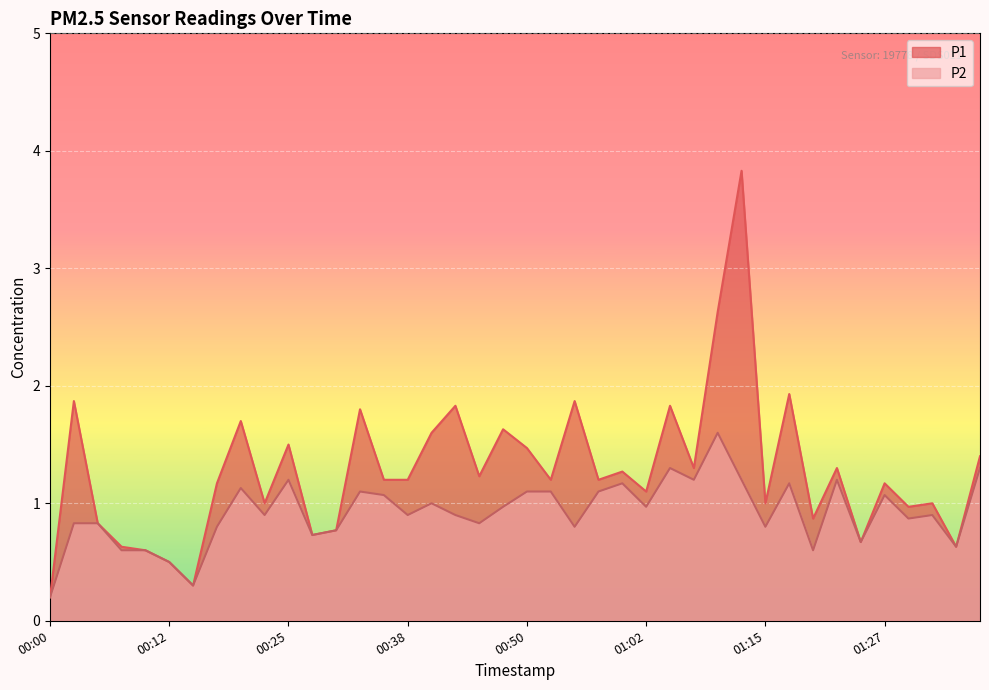

The value of P2 at 00:12 is 0.8. True or false?

False